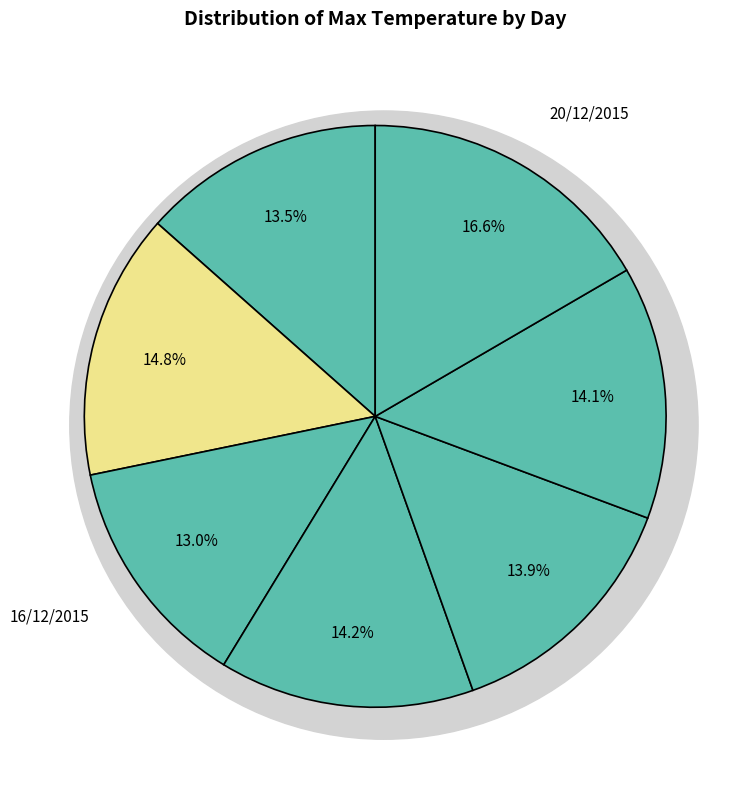

Rank the categories by value from highest to lowest.

20/12/2015, 15/12/2015, 17/12/2015, 19/12/2015, 18/12/2015, 14/12/2015, 16/12/2015